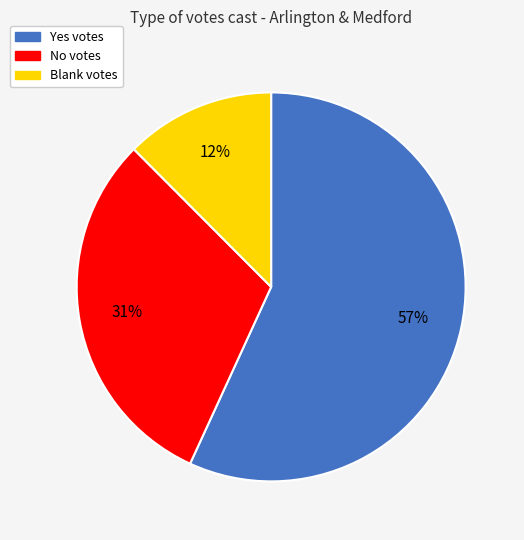

How many slices are in this pie chart?

3